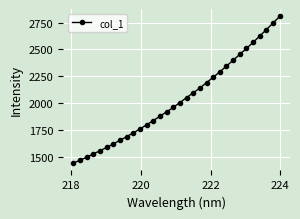

What is the difference between the maximum and second lowest values?

1340.8